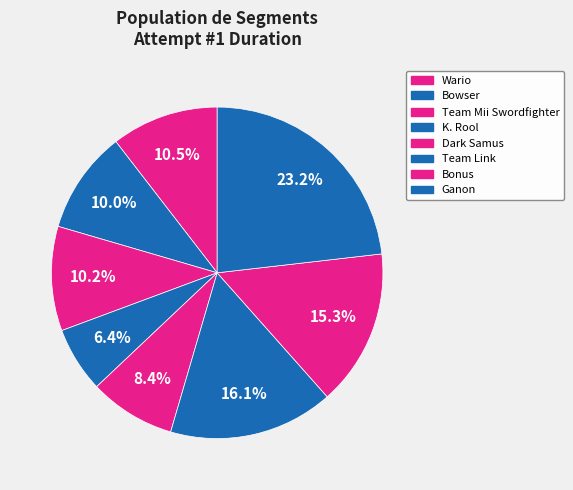

To the nearest percent, what percentage of the pie is Ganon?

23%